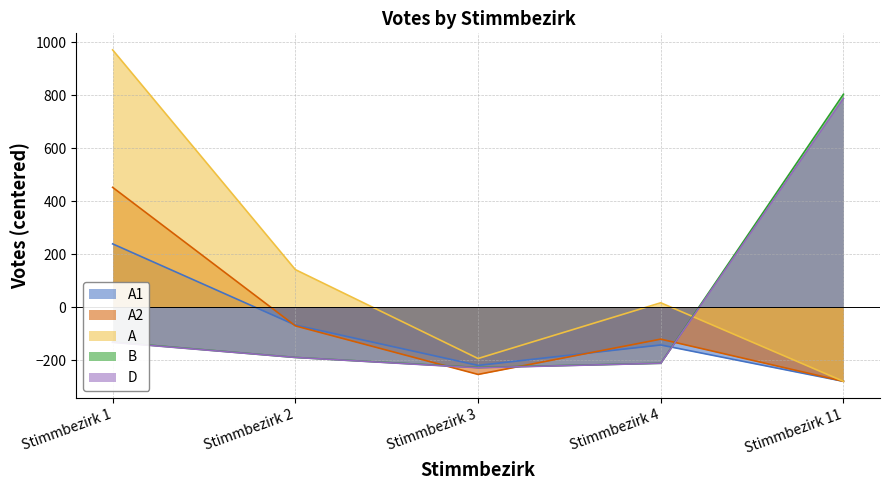

Reading left to right, what are all the values shown in this chart?

A1: 239.4	-66.6	-218.6	-141.6	-278.6
A2: 452.4	-69.6	-252.6	-119.6	-278.6
A: 970.4	142.4	-192.6	17.4	-278.6
B: -130.6	-188.6	-226.6	-210.6	803.4
D: -131.6	-188.6	-227.6	-210.6	787.4